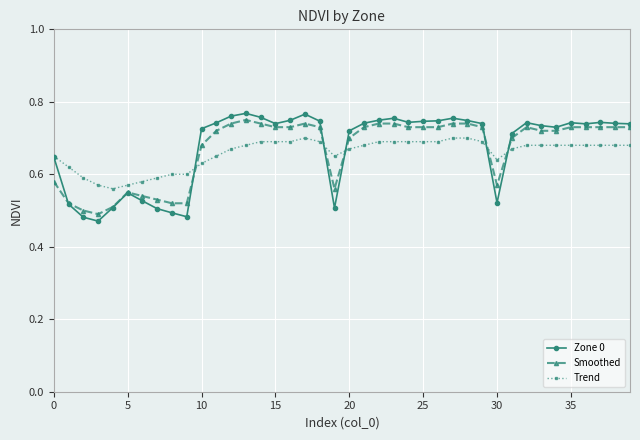

Which series has the widest spread of values?

Zone 0